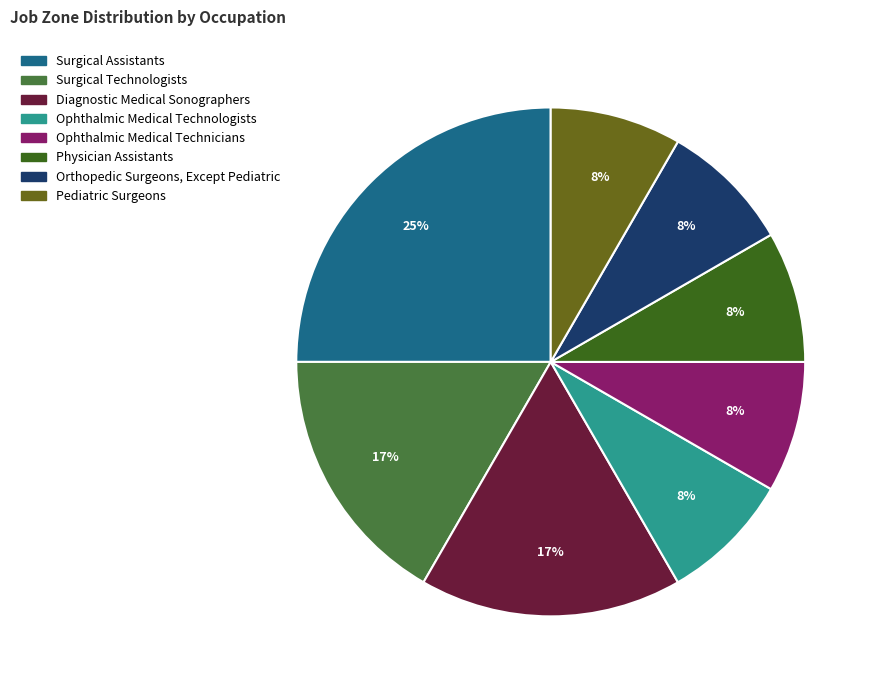

How many slices are in this pie chart?

8